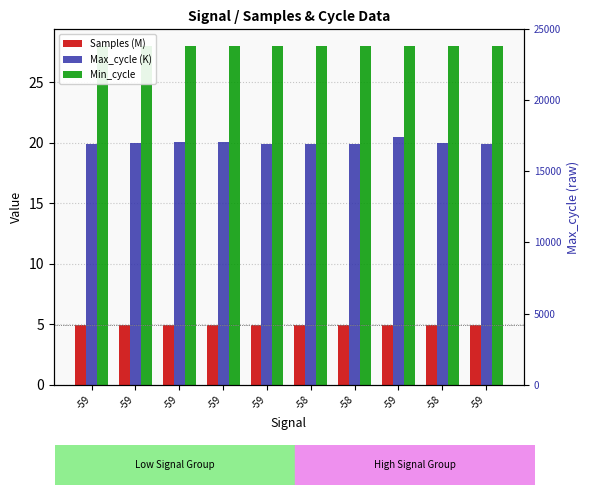

What is the maximum value shown in the chart?

28.0